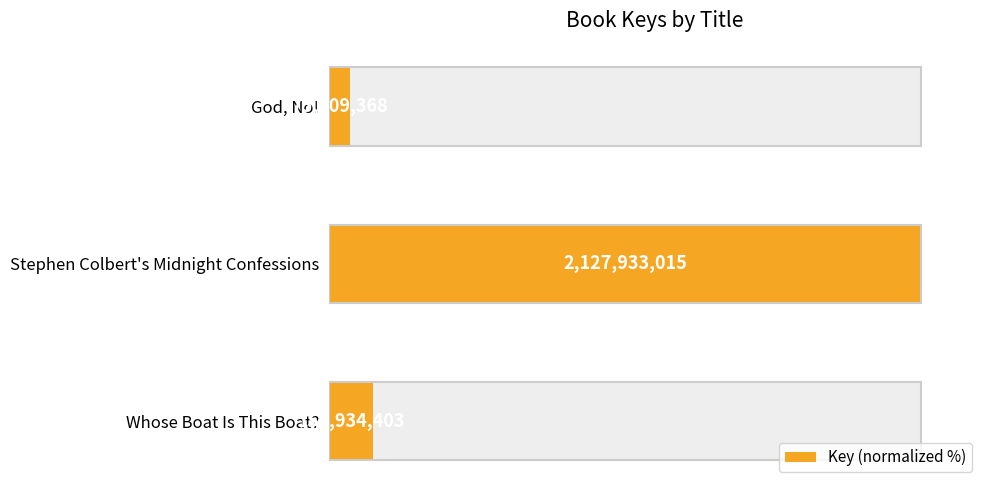

What is the sum of the values at God, No! and Whose Boat Is This Boat??

10.9